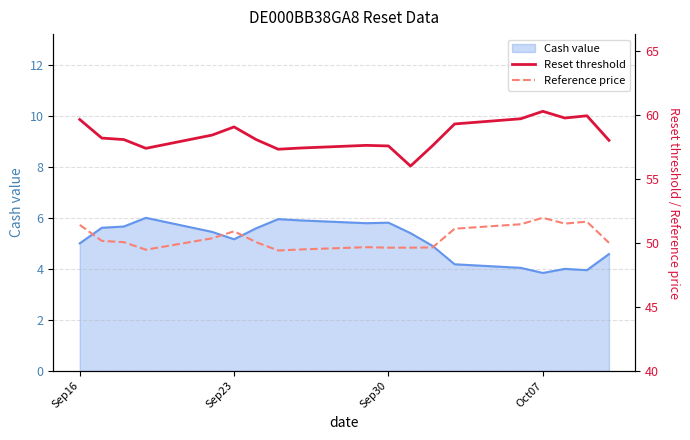

What is the minimum value shown in the chart?

49.4